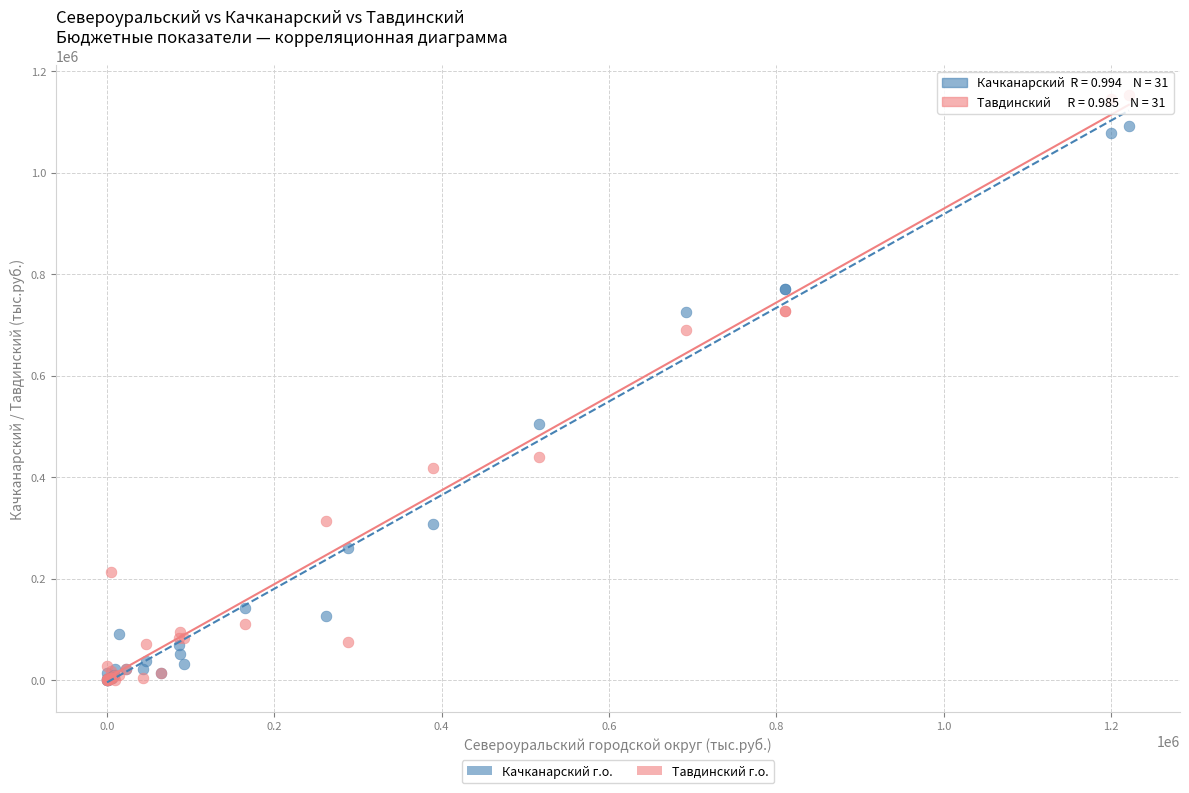

Across all series, what Y value is closest to 576552?

504558.7